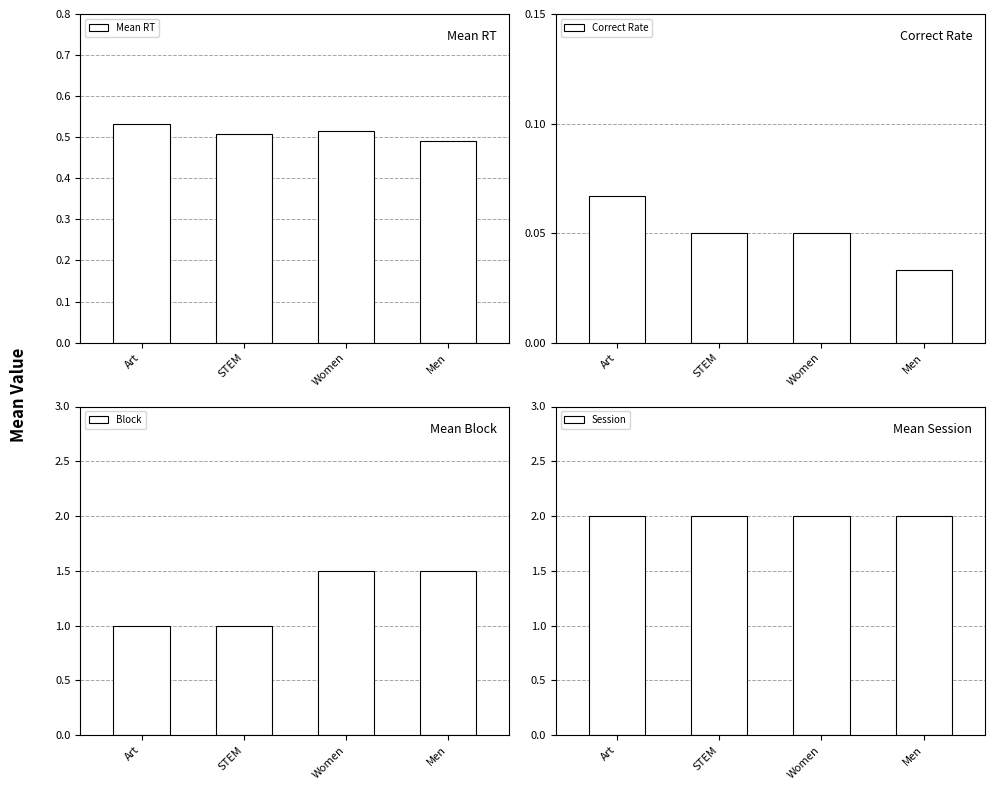

At which category does the chart reach its minimum across all series?

Men